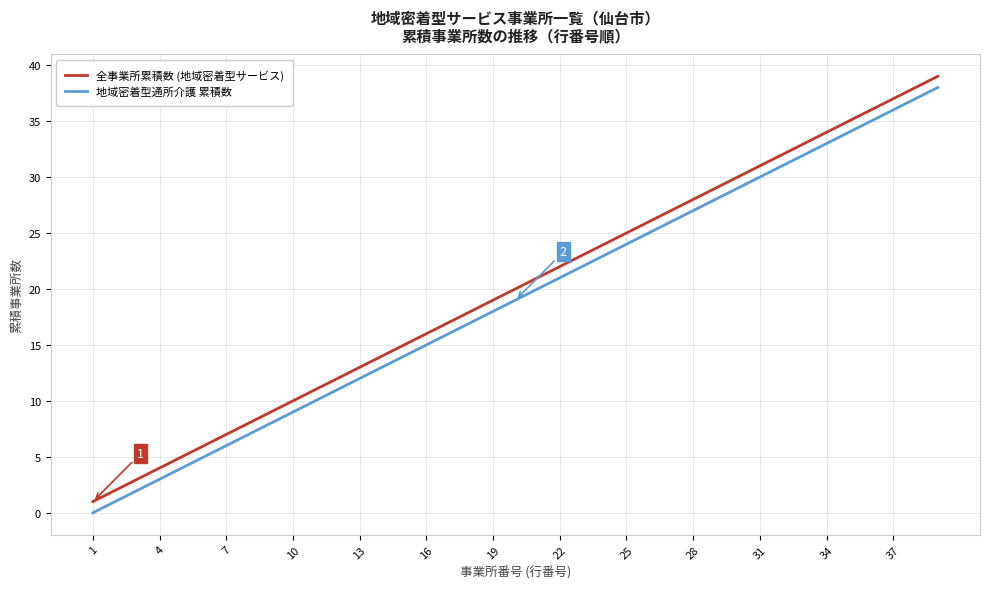

What is the maximum value shown in the chart?

39